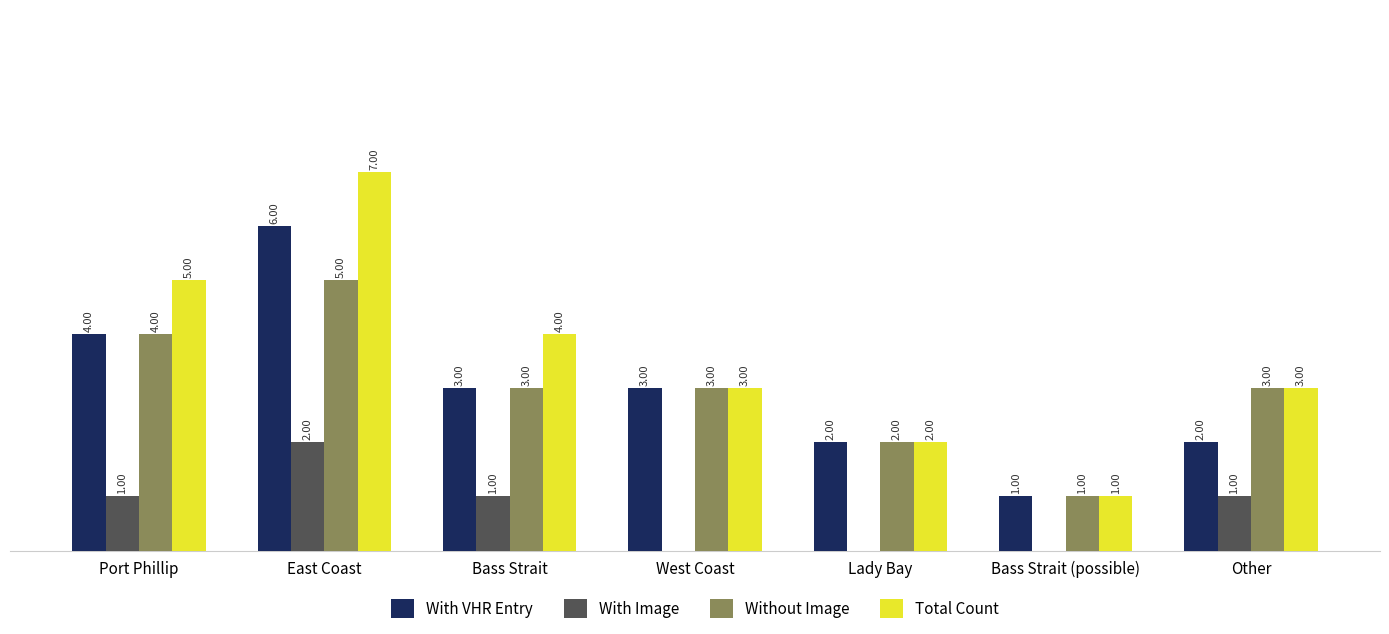

Which series has the largest total across all categories?

Total Count